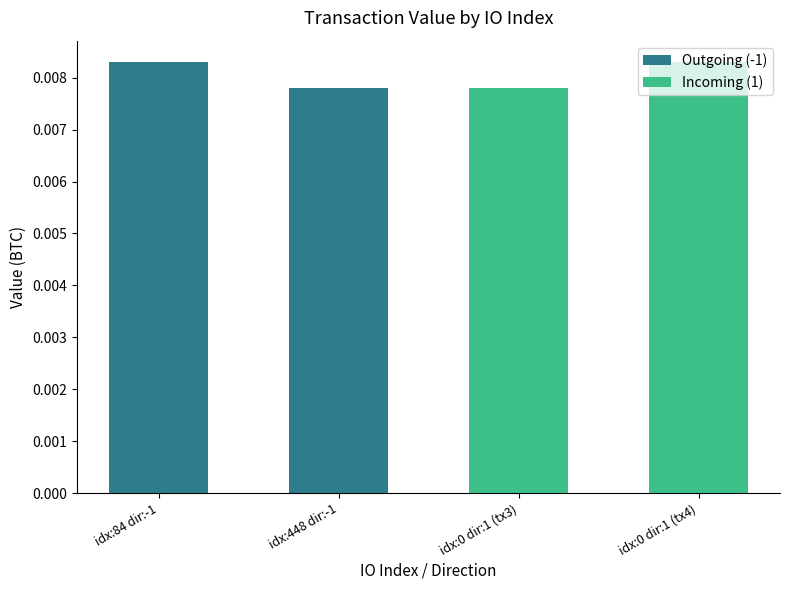

Rank the series at idx:448 dir:-1 from lowest to highest value.

Outgoing (-1), Incoming (1)